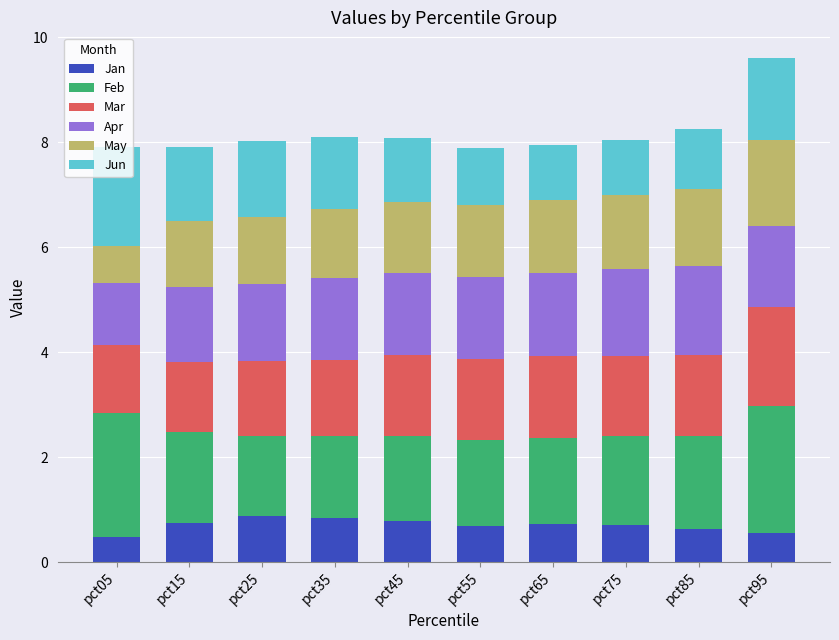

What is the minimum value for Jan?

0.5